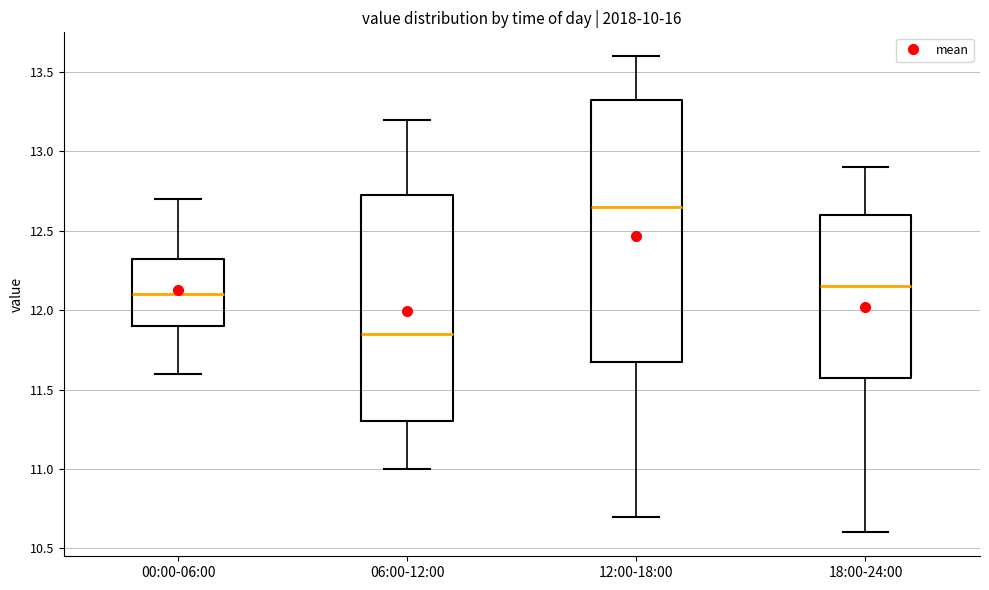

Which box's median line is the lowest?

06:00-12:00